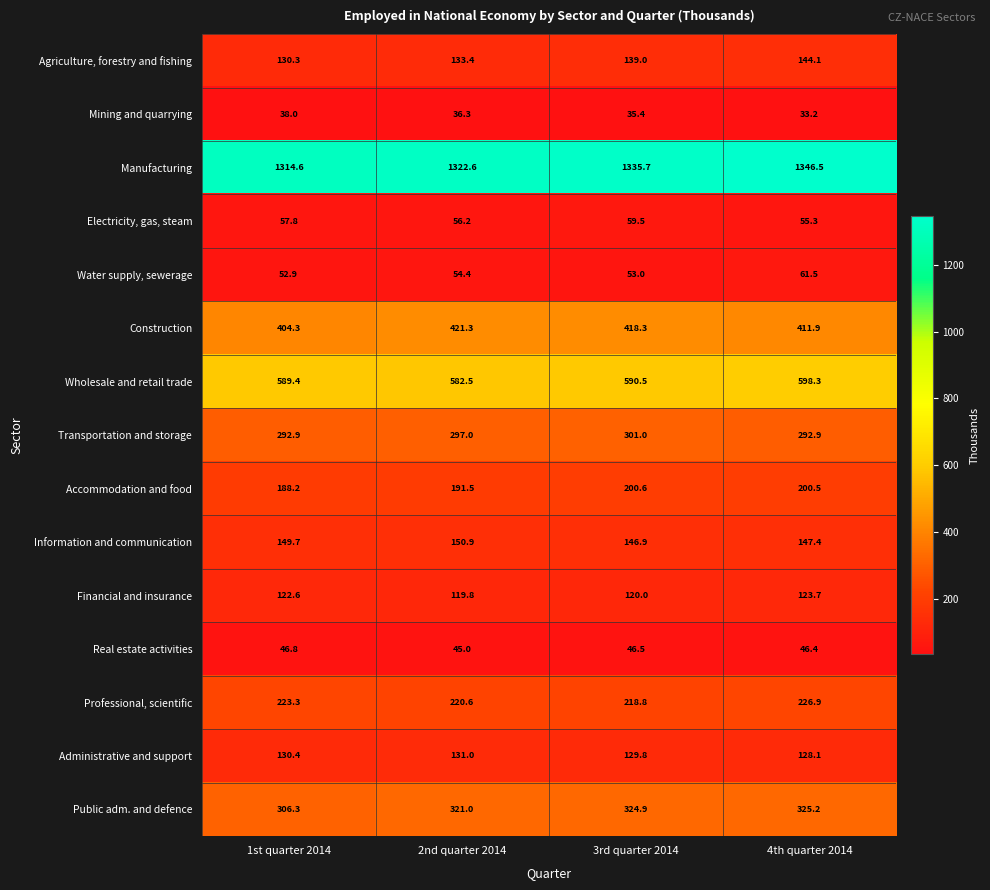

Is it true that Administrative and support equals 129.8 at 3rd quarter 2014?

True